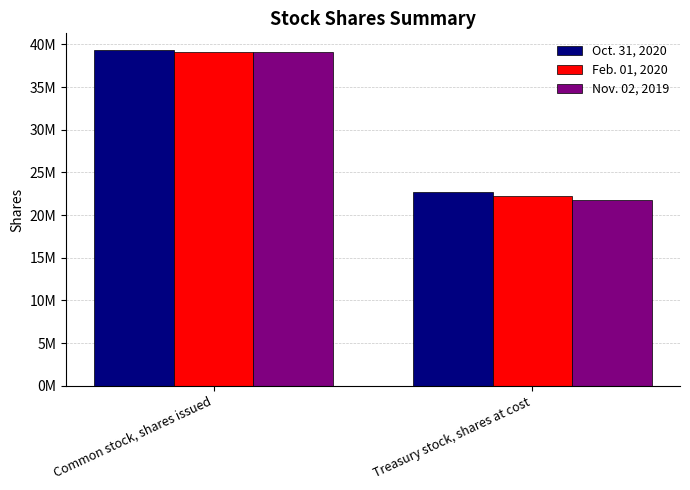

List the series in order of their overall mean, lowest first.

Nov. 02, 2019, Feb. 01, 2020, Oct. 31, 2020